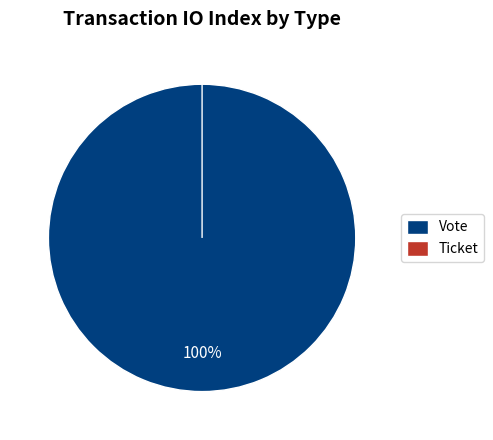

Between Ticket and Vote, which is larger?

Vote